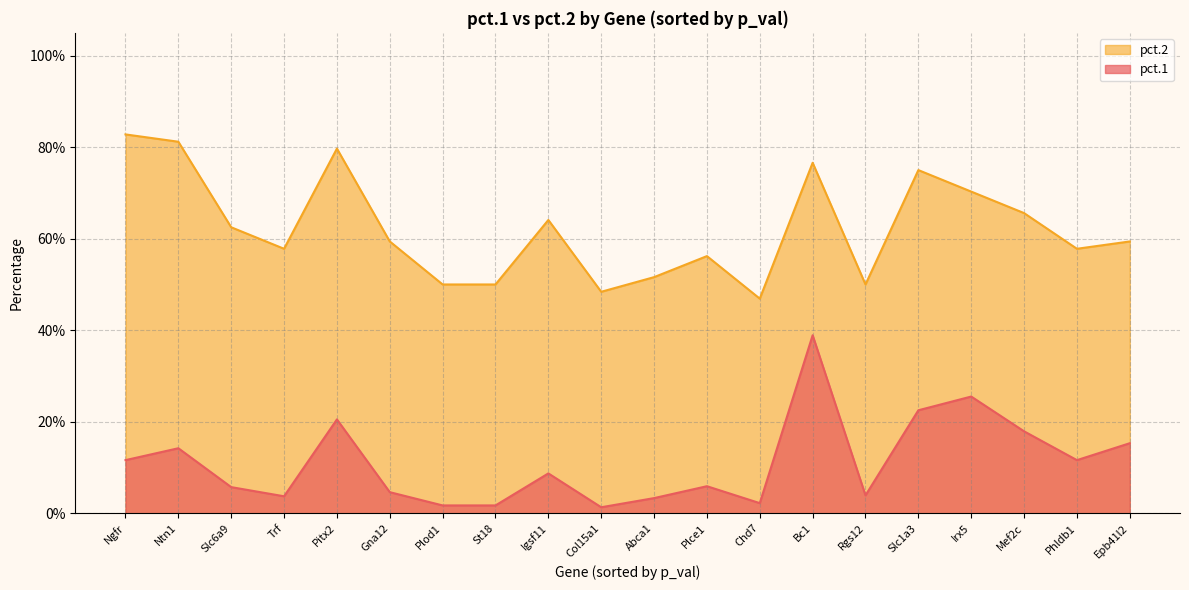

Which category has the highest value across all series?

Ngfr